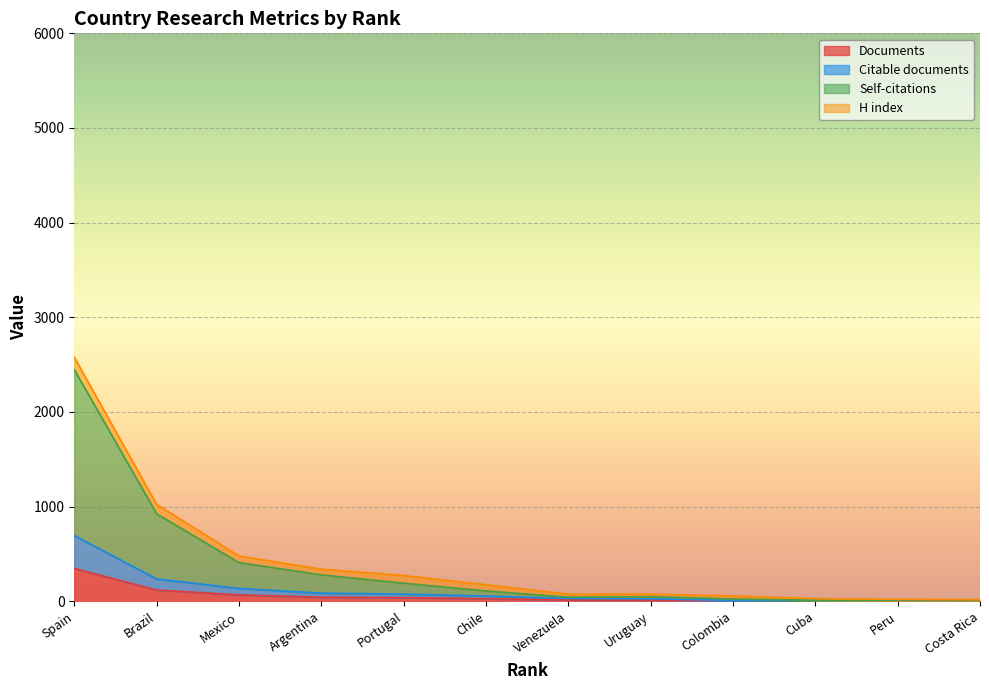

Between Portugal and Brazil, which is larger?

Brazil